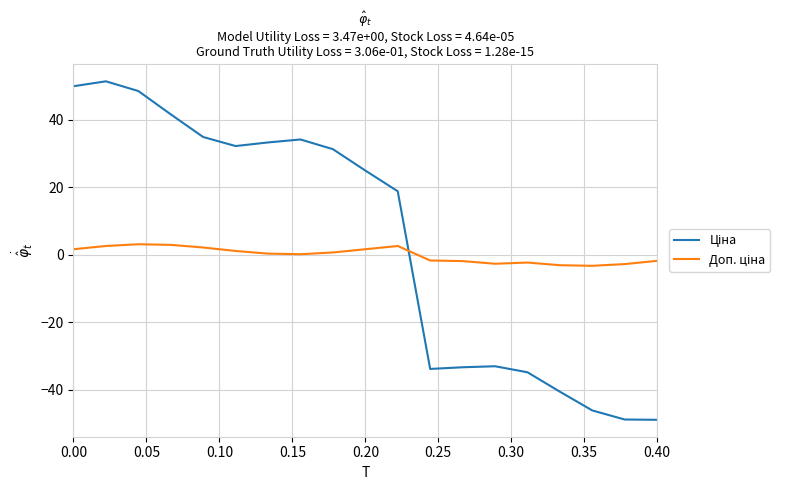

What is the greatest value displayed?

51.5